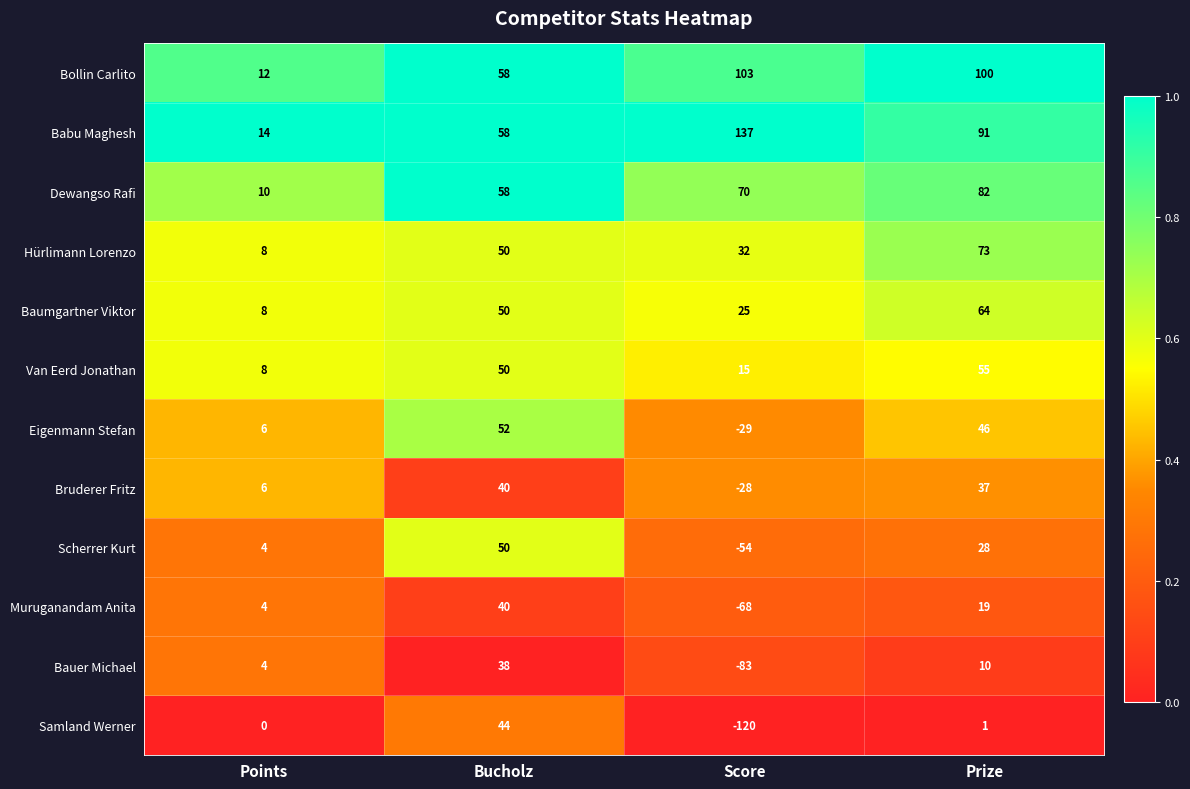

Which category has the lowest value across all series?

Score